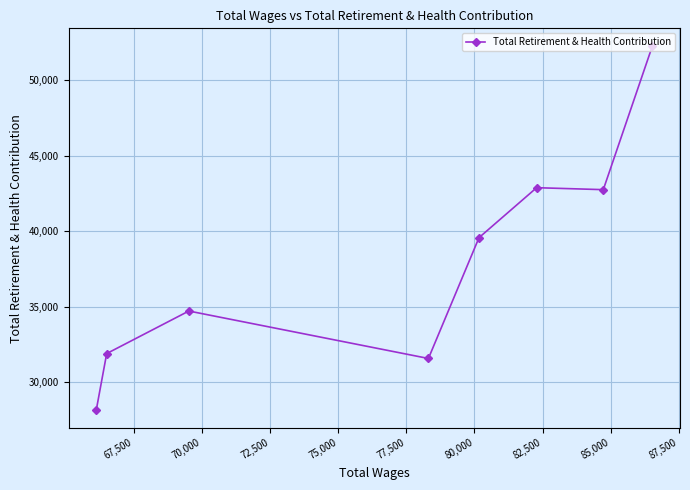

What is the value of the 5th point from the left?

39570